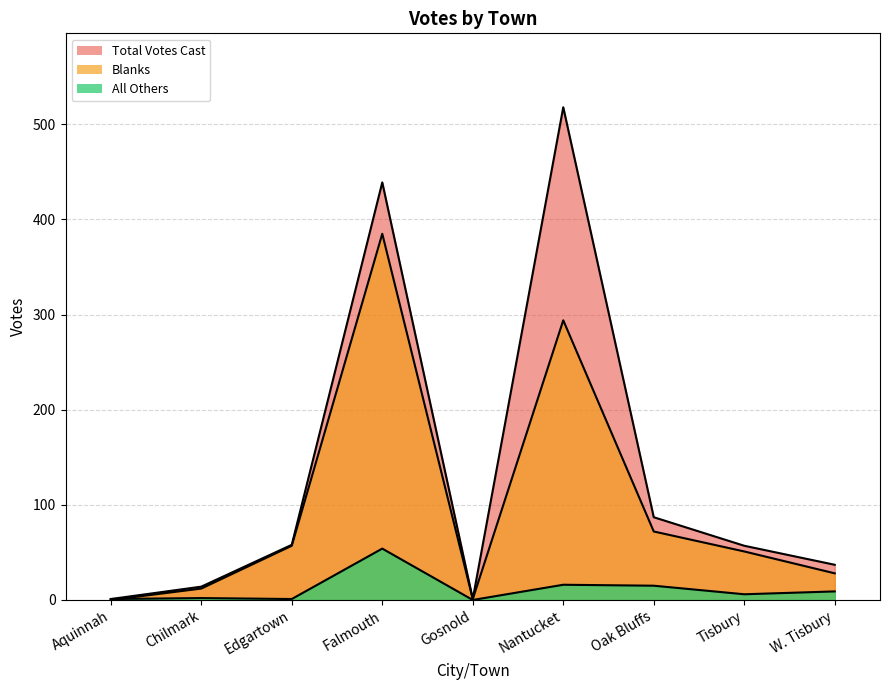

How many values in the Blanks series are below 51?

4